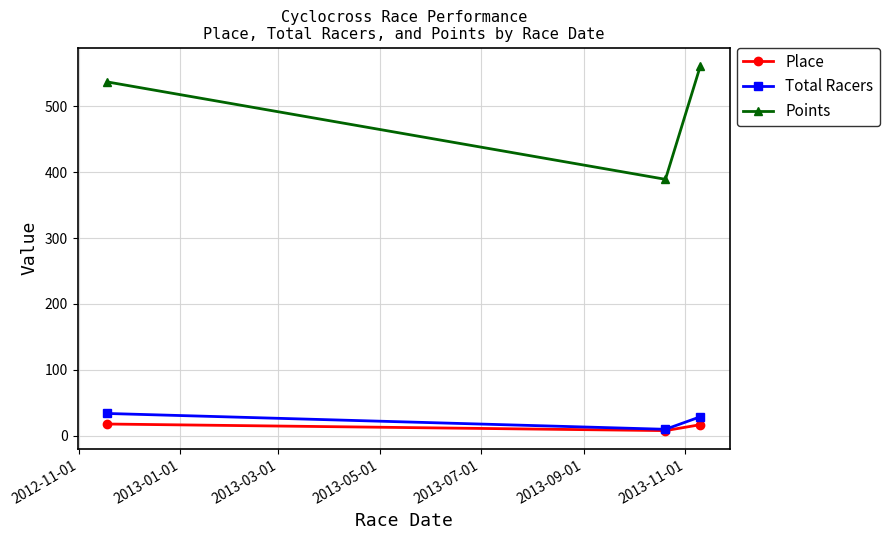

What is the value of the Place point at the 3rd from the left?

17.0